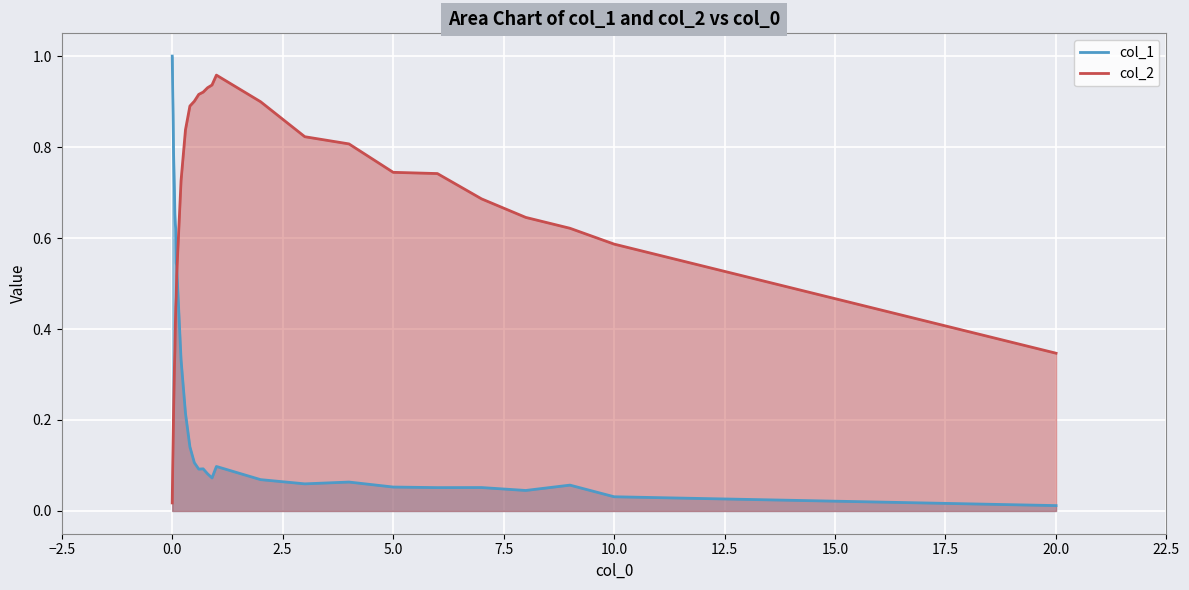

Is it true that col_1 equals 0.3 at 5.0?

False